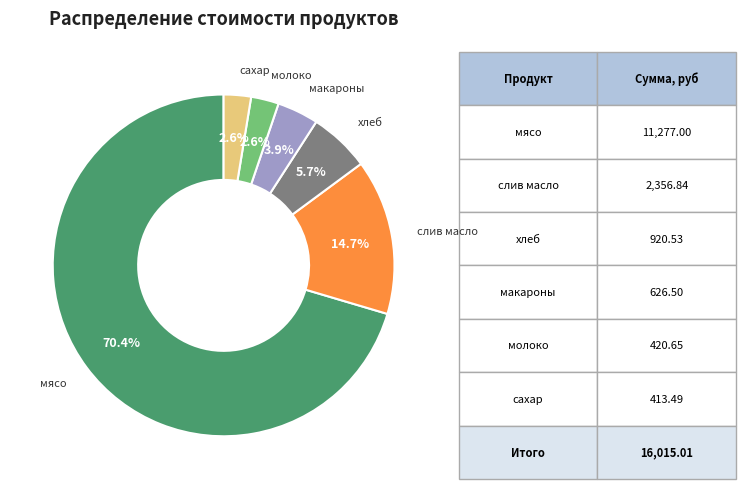

Is there a majority slice in this chart?

Yes